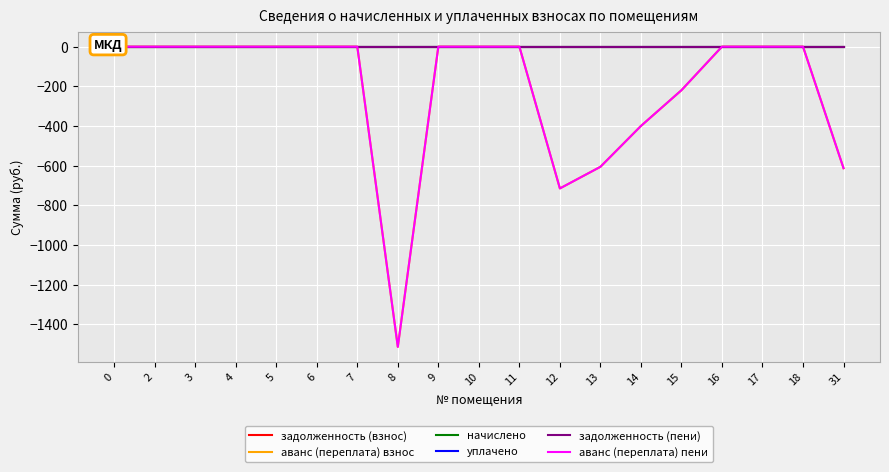

Which series has the largest total across all categories?

задолженность (взнос)